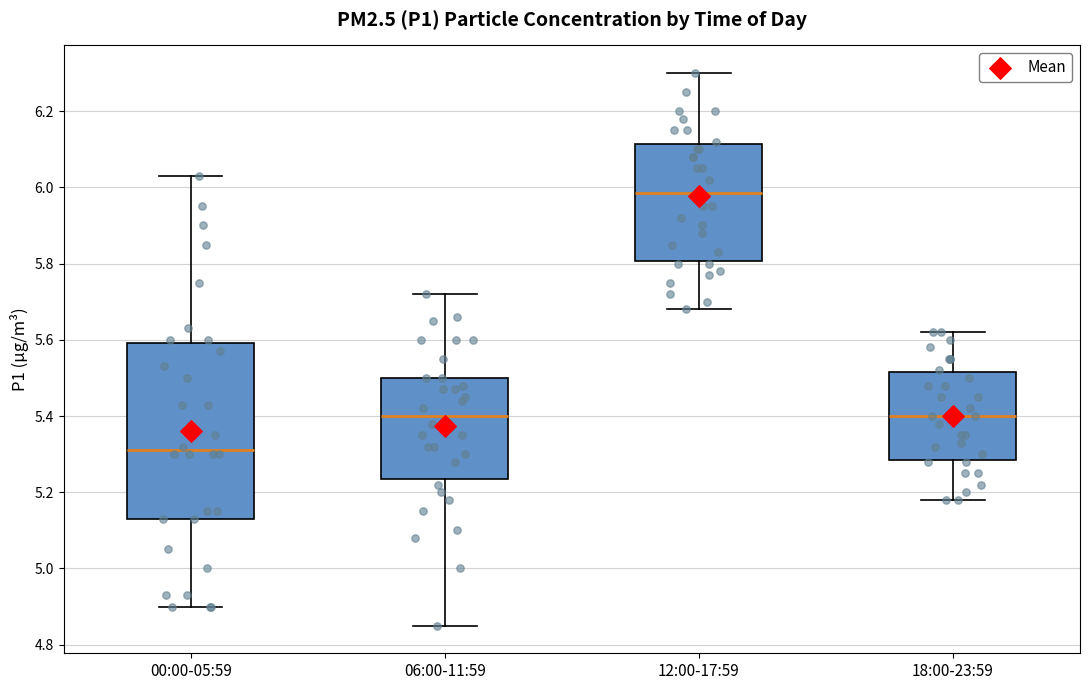

Comparing the boxes themselves (not the whiskers), which one is the tallest?

00:00-05:59